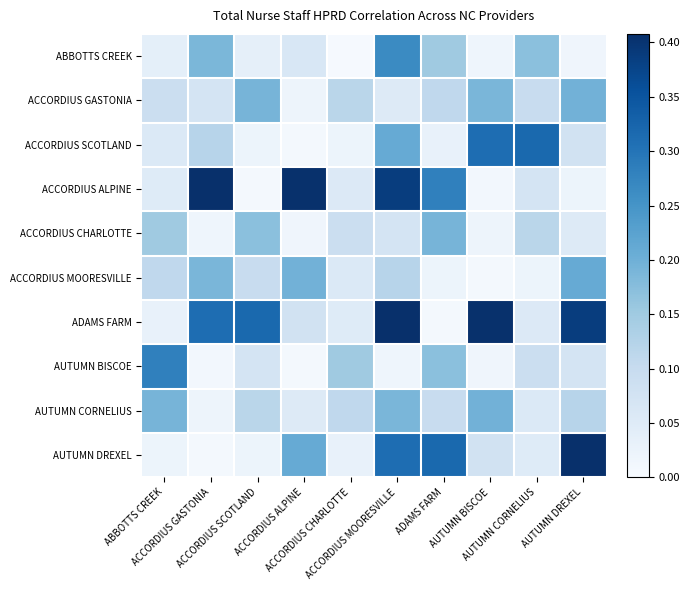

Which series has the widest spread of values?

AUTUMN DREXEL